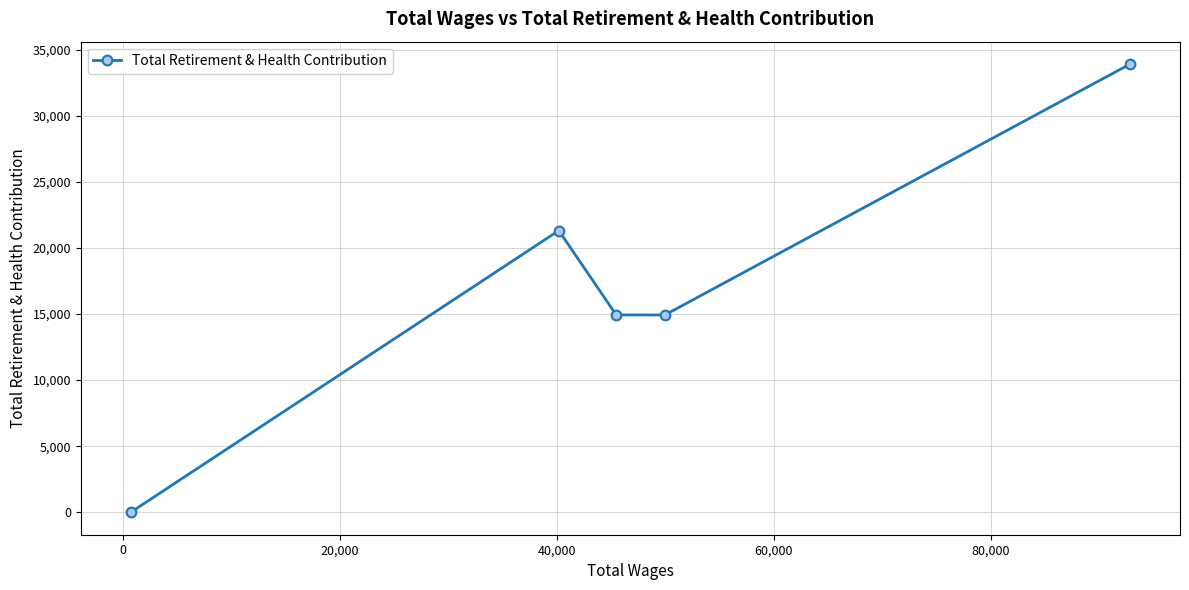

What is the average value?

17015